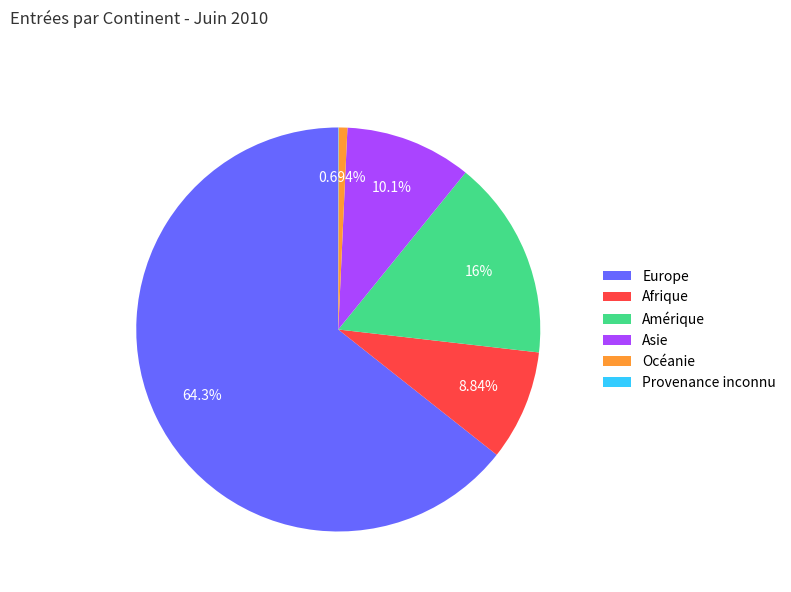

Which category accounts for the majority?

Europe